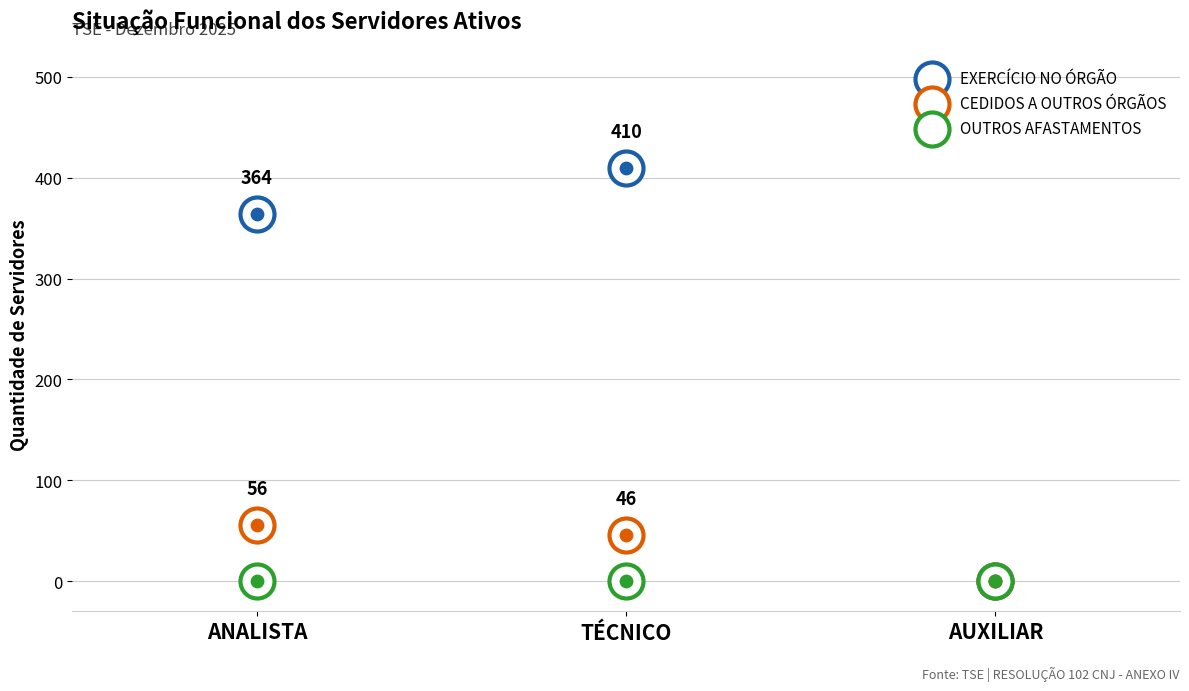

Which series reaches the maximum Y coordinate?

EXERCÍCIO NO ÓRGÃO